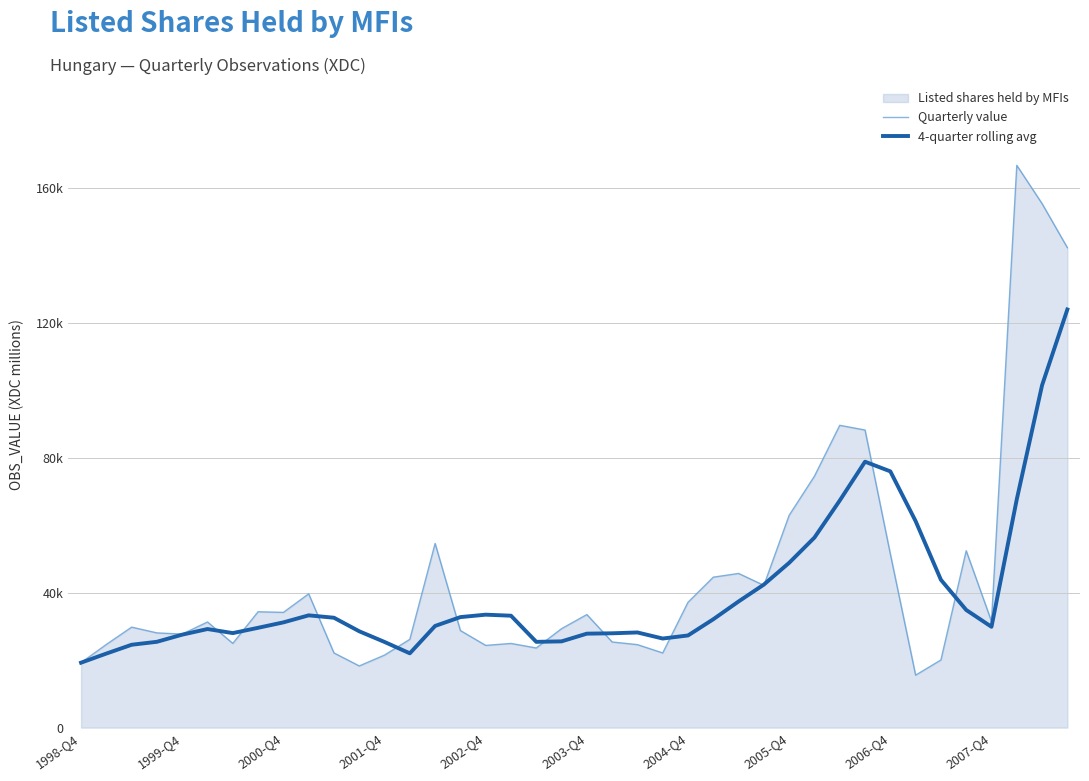

What is the smallest value displayed?

15536.0